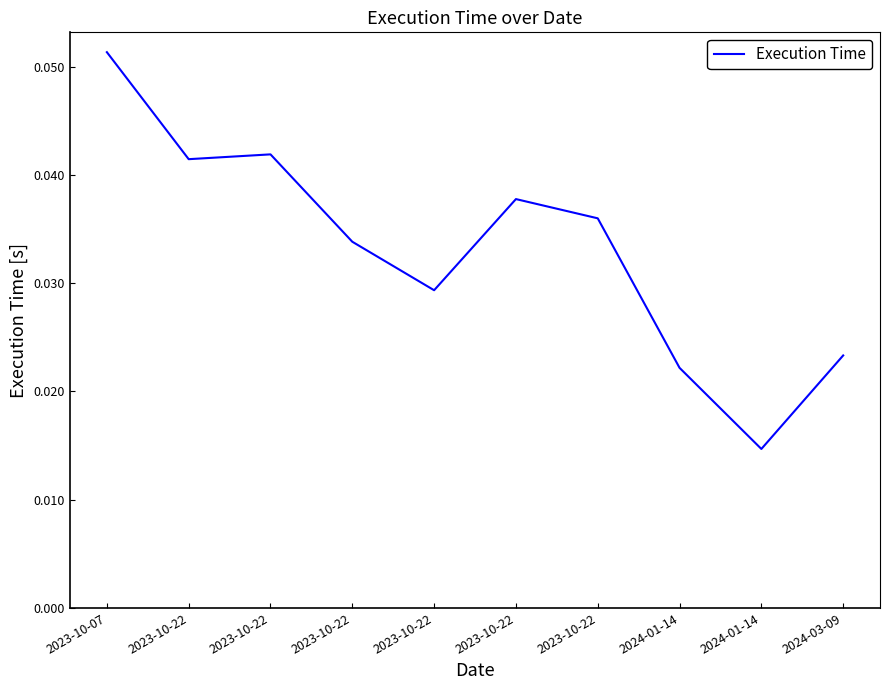

At which label is the value closest to 0?

2024-01-14